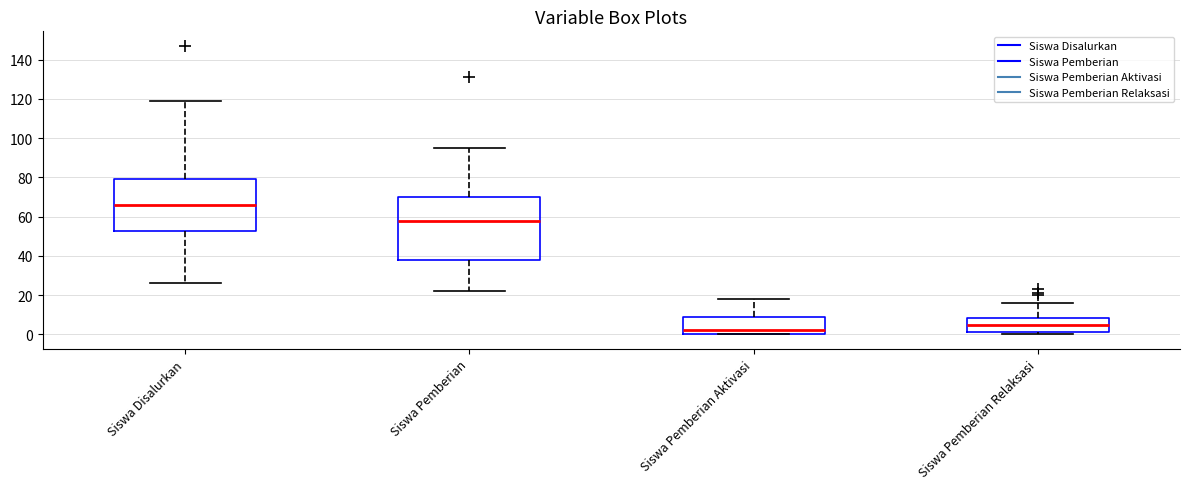

Which box's median line is the lowest?

Siswa Pemberian Aktivasi